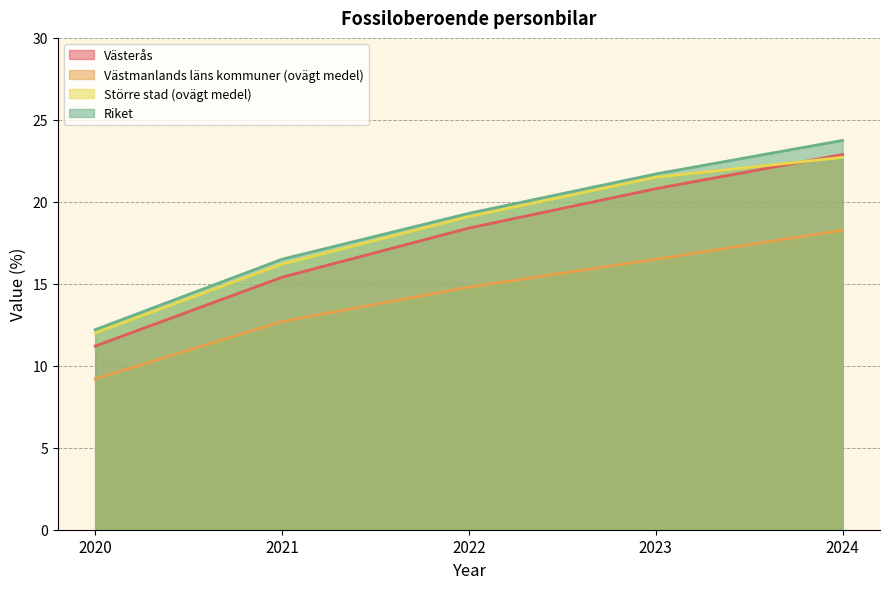

Reading right to left, list all the values displayed in this chart.

Västerås: 22.9	20.8	18.4	15.4	11.2
Västmanlands läns kommuner (ovägt medel): 18.3	16.5	14.8	12.7	9.2
Större stad (ovägt medel): 22.7	21.5	19.1	16.2	12.0
Riket: 23.7	21.7	19.3	16.5	12.2